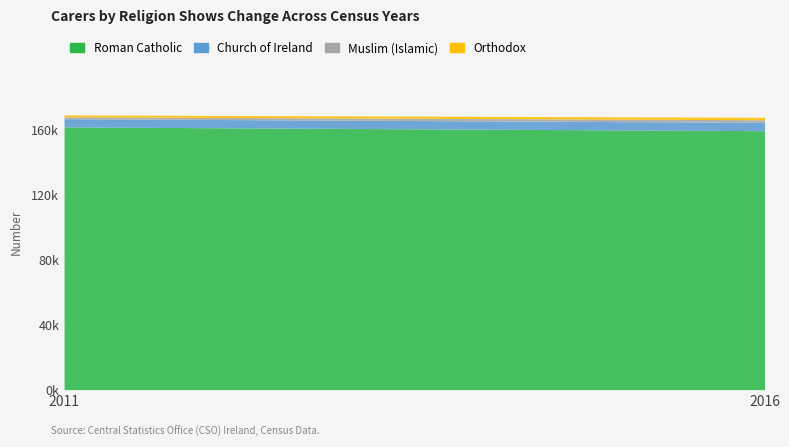

What is the value of the Roman Catholic point at the 1st from the left?

161454